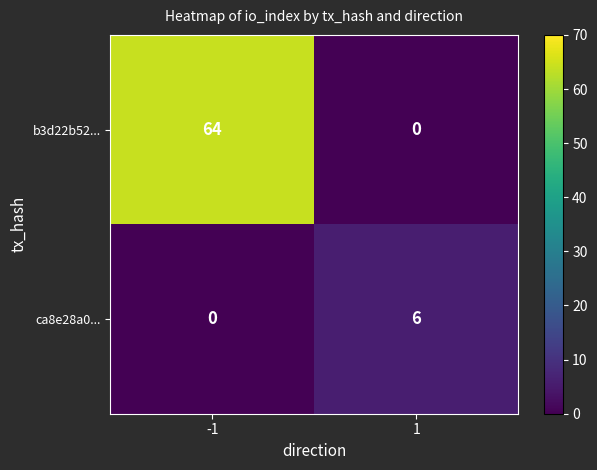

The b3d22b52... series shows 39 at -1. True or false?

False